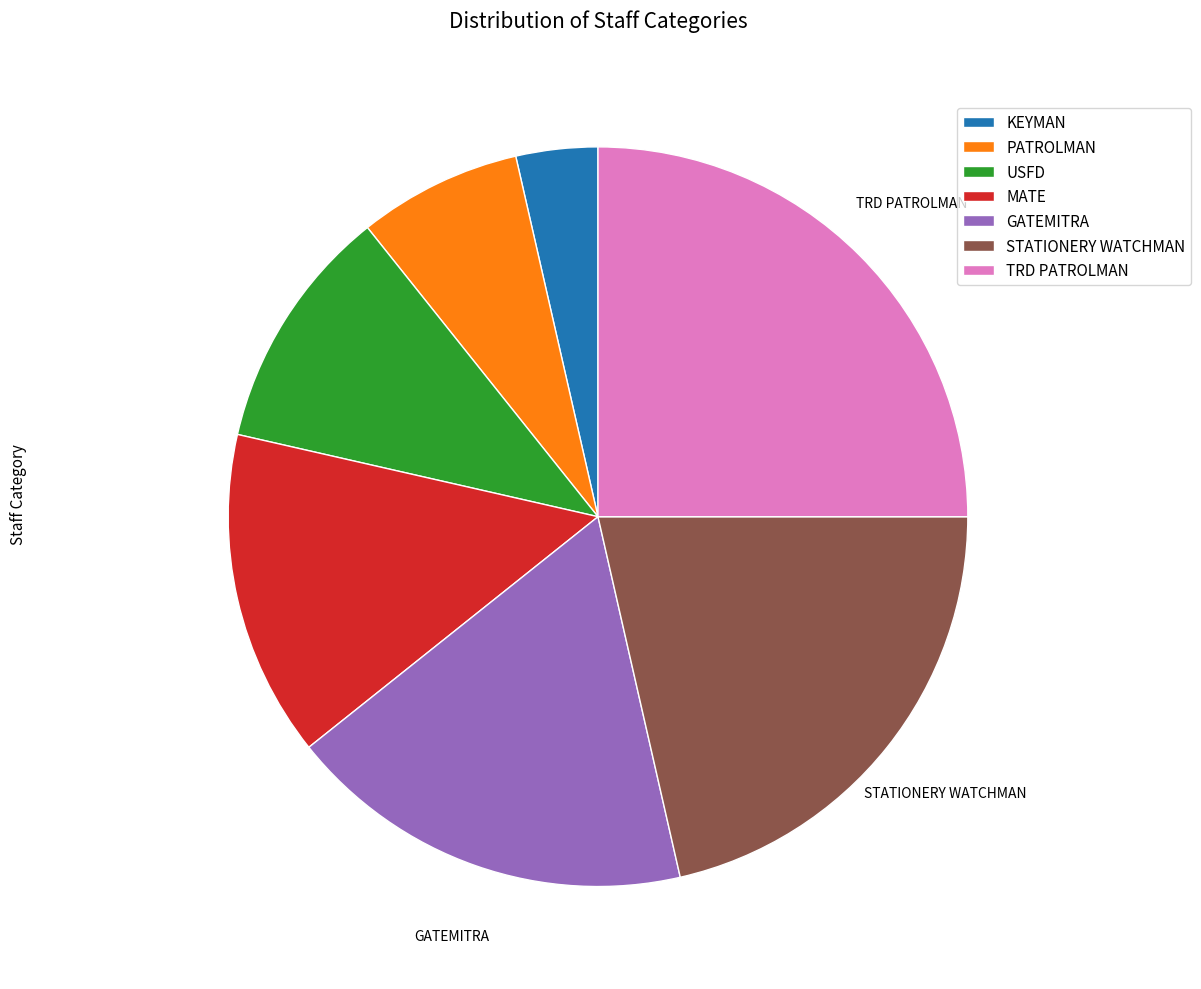

Rank the categories by value from highest to lowest.

TRD PATROLMAN, STATIONERY WATCHMAN, GATEMITRA, MATE, USFD, PATROLMAN, KEYMAN